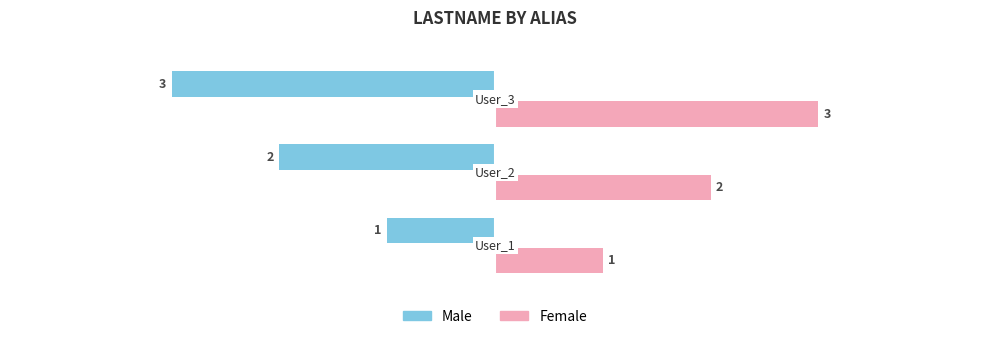

Reading left to right, list all the values displayed in this chart.

Male: User_1=1	User_2=2	User_3=3
Female: User_1=1	User_2=2	User_3=3